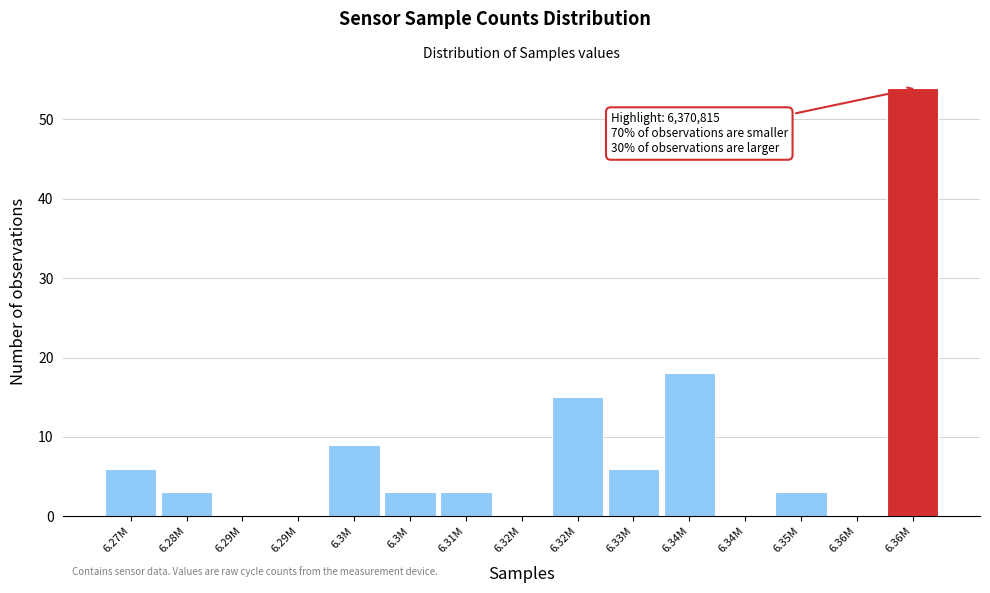

How many categories are shown in the chart?

15